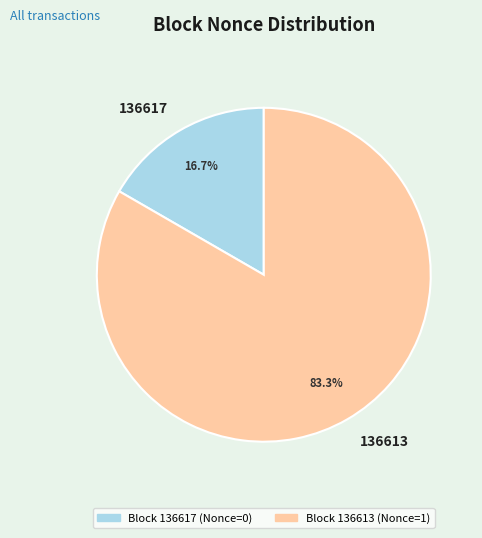

To the nearest percent, what percentage of the pie is 136613?

83%